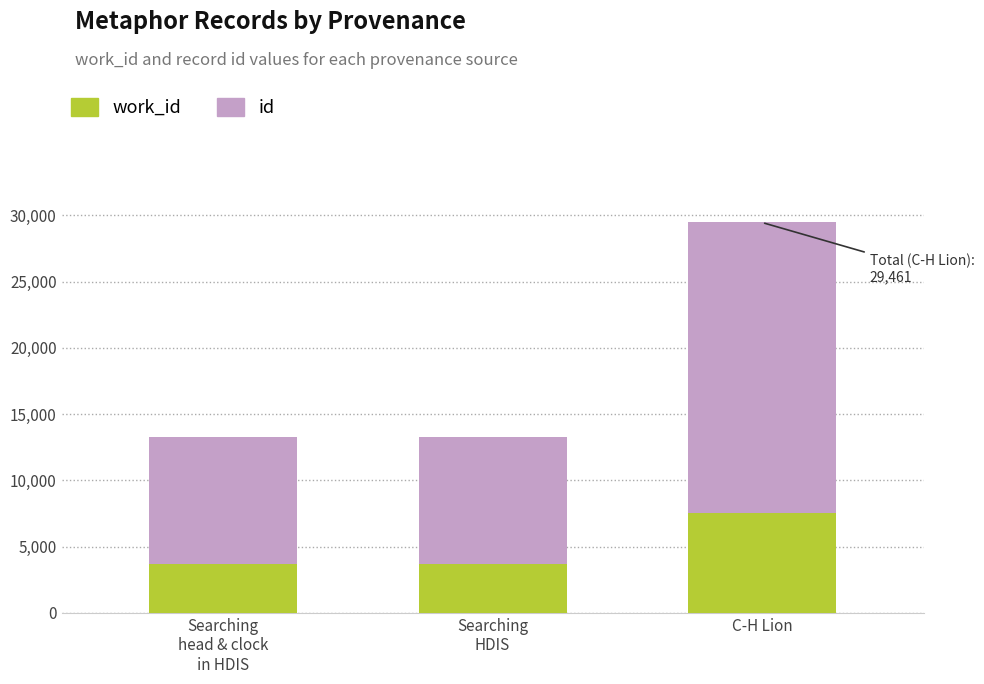

At which category is the sum across all series the highest?

C-H Lion